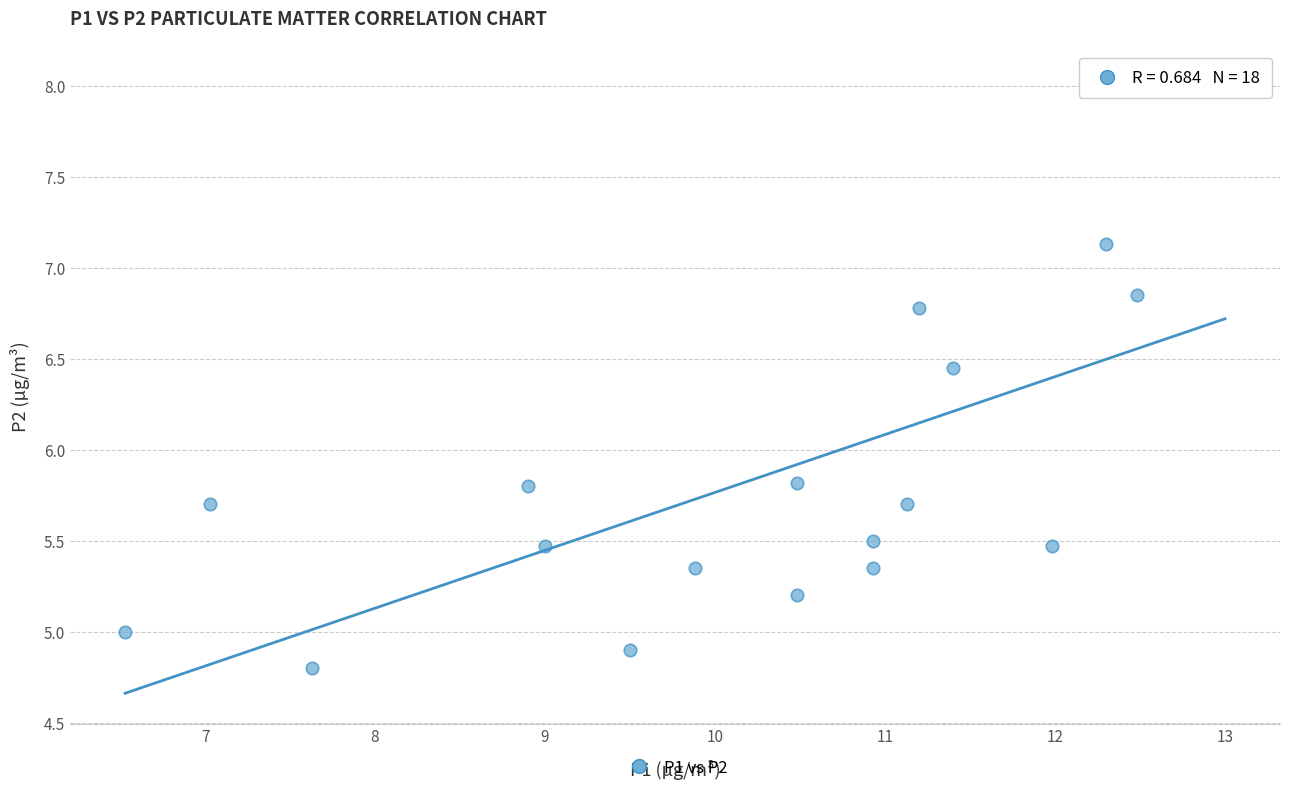

What is the range of Y values (max minus min)?

3.2